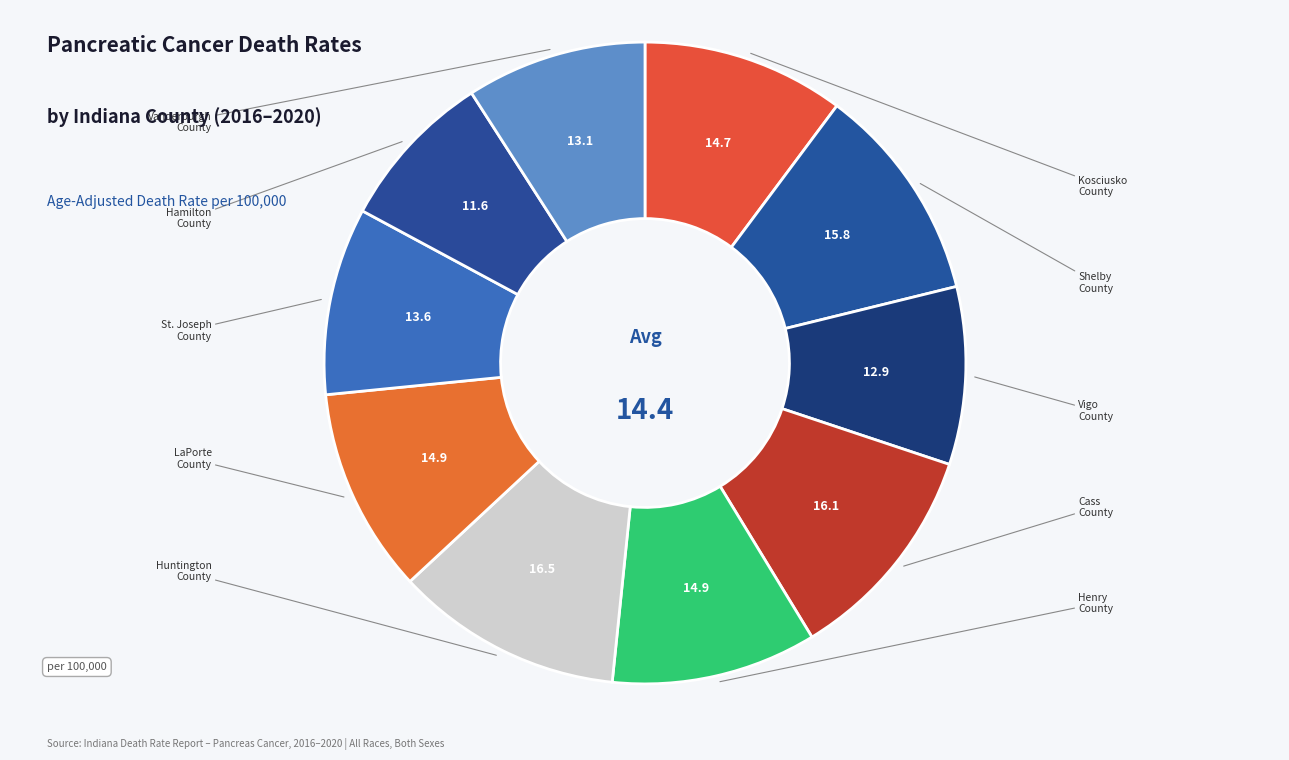

To the nearest percent, what percentage of the pie is Huntington County?

11%